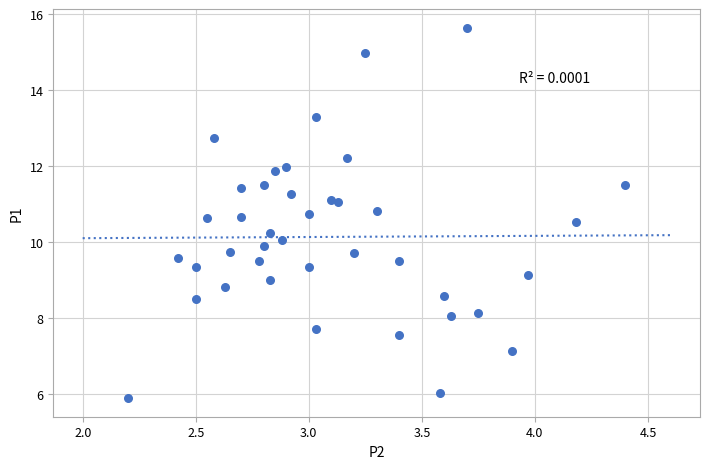

What is the range of X values (max minus min)?

2.2